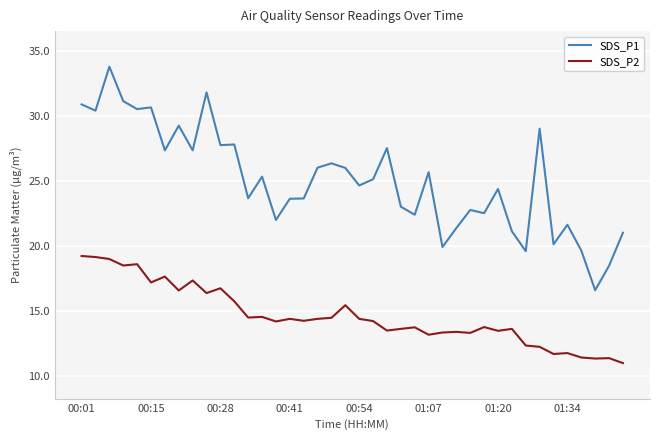

What is the difference between the maximum and minimum values in the SDS_P1 series?

17.2